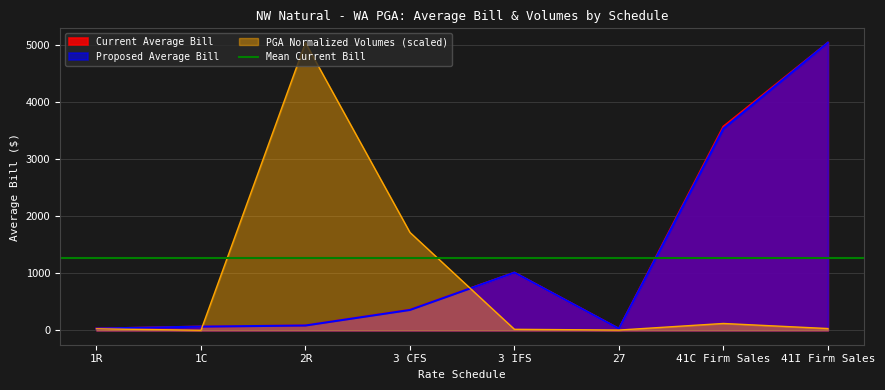

What is the label of the 8th point from the right?

1R